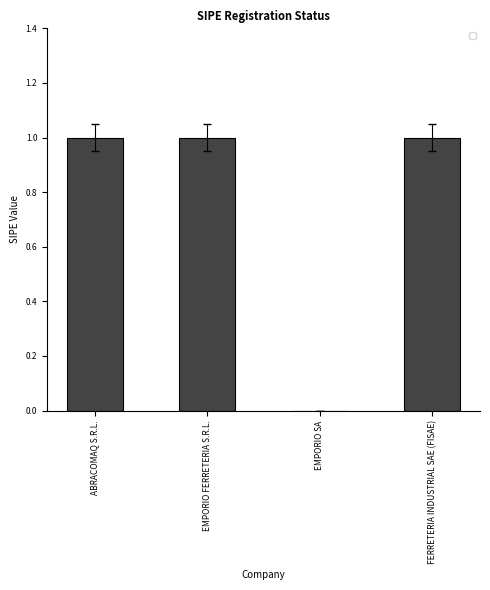

Is it true that the value at ABRACOMAQ S.R.L. is 0?

False